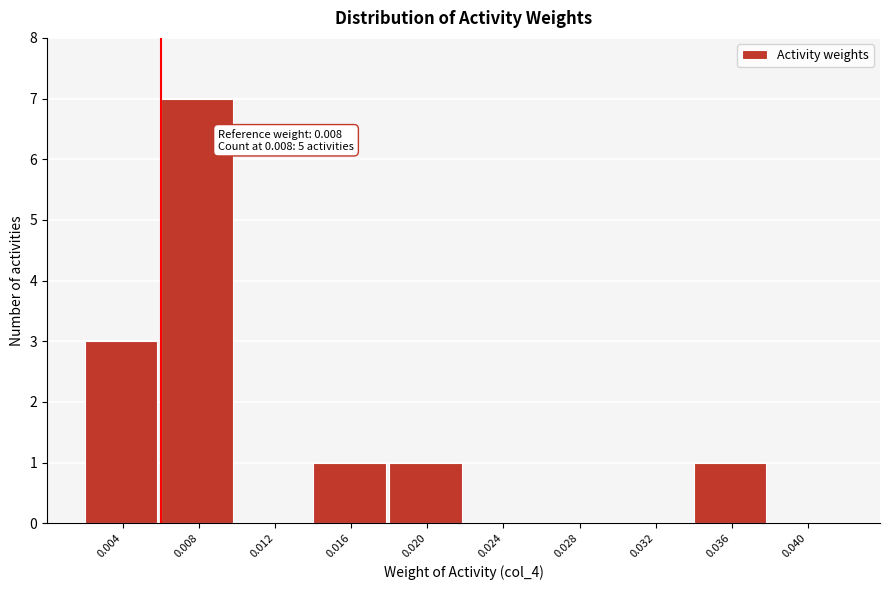

Reading right to left, extract all data points from this chart.

0.040=0	0.036=1	0.032=0	0.028=0	0.024=0	0.020=1	0.016=1	0.012=0	0.008=7	0.004=3